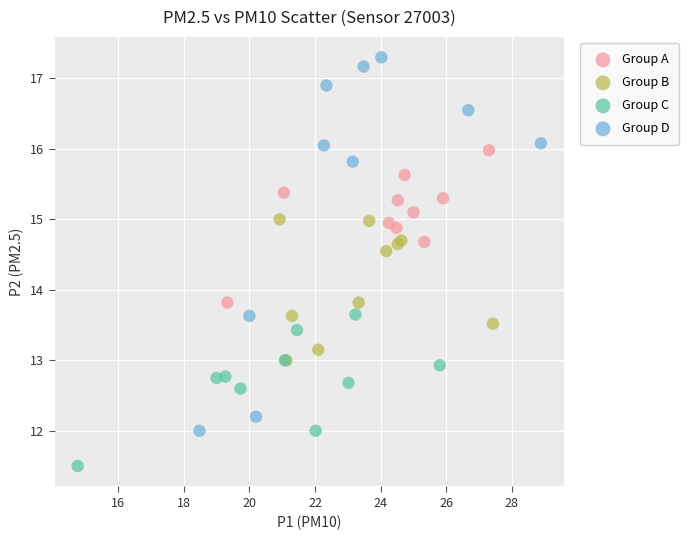

Which series has the largest Y range (max minus min)?

Group D